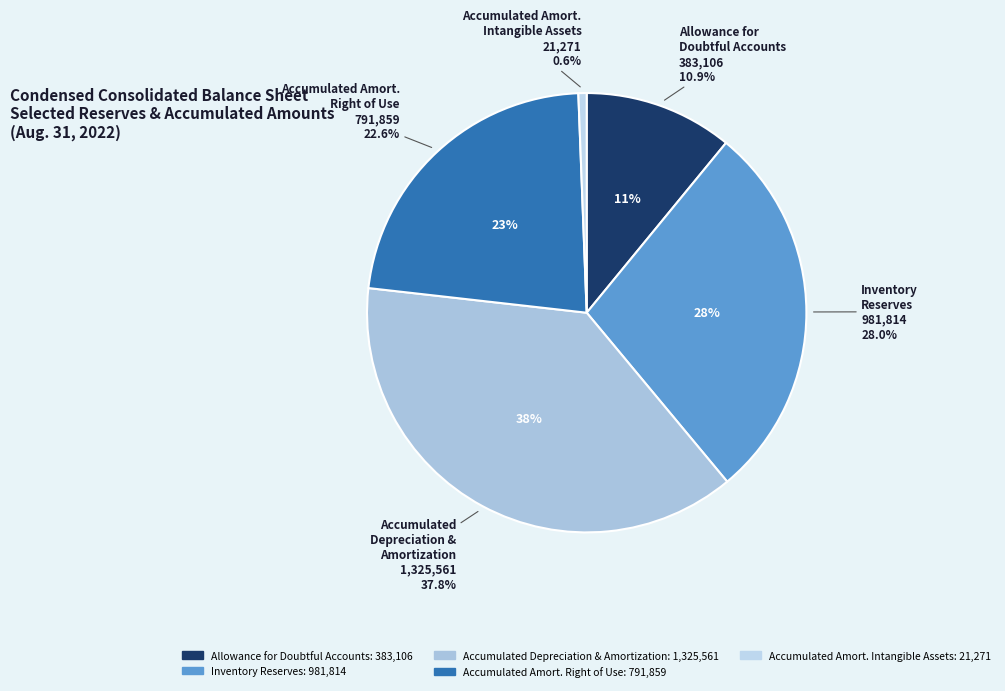

Is there a majority slice in this chart?

No